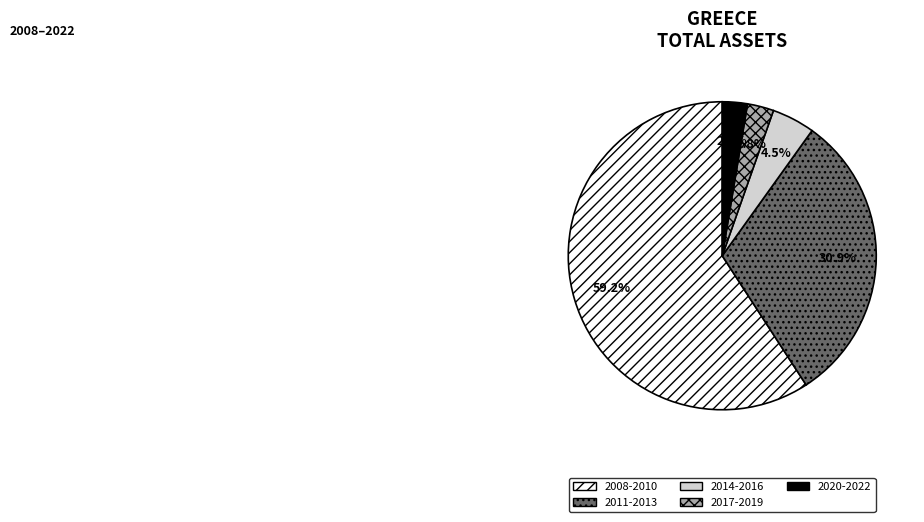

Which has a higher value, 2011-2013 or 2008-2010?

2008-2010